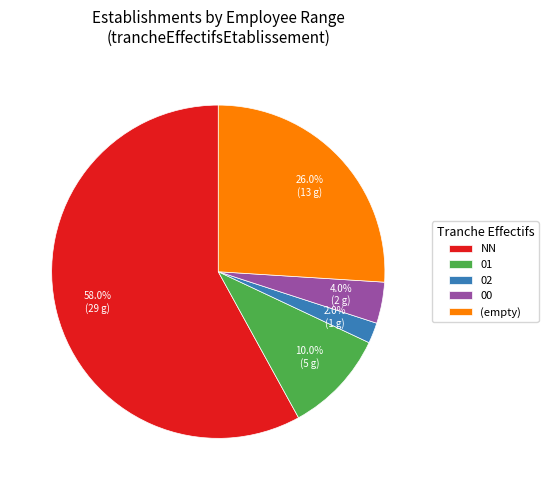

Approximately how many times larger is the value at (empty) compared to NN?

0.4